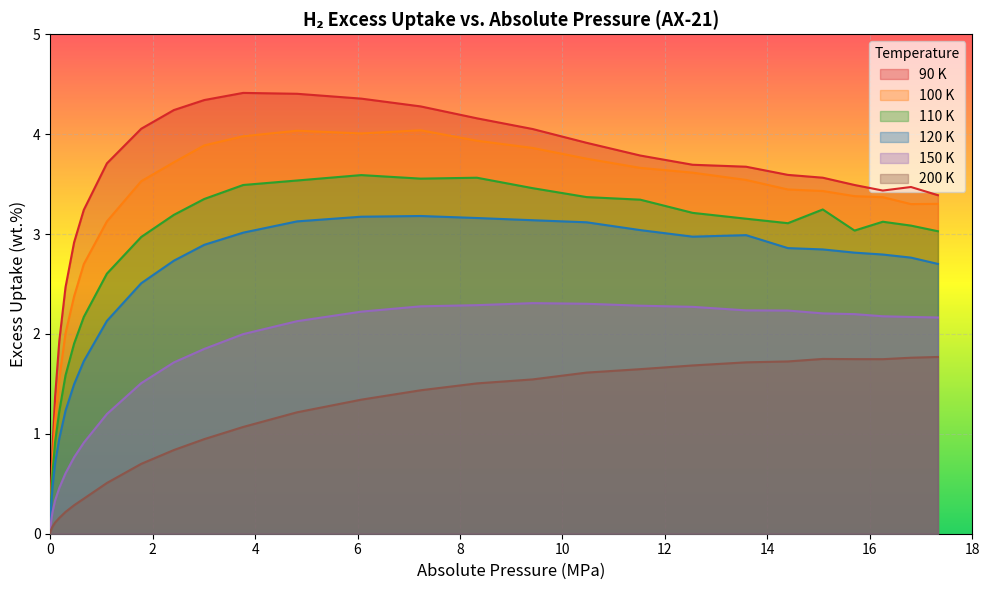

How many lines are shown in the chart?

6